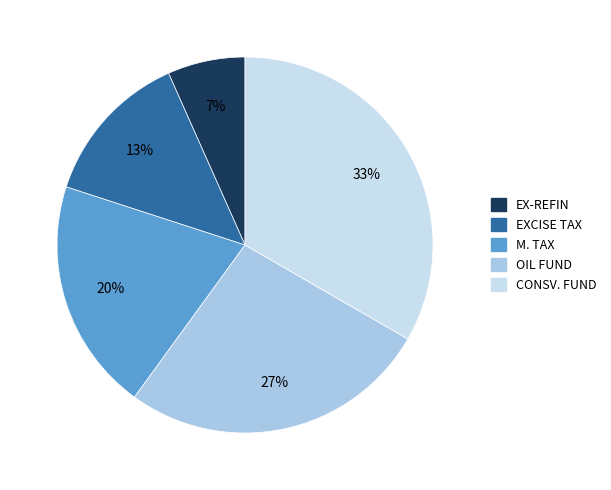

What is the smallest slice in the pie chart?

EX-REFIN